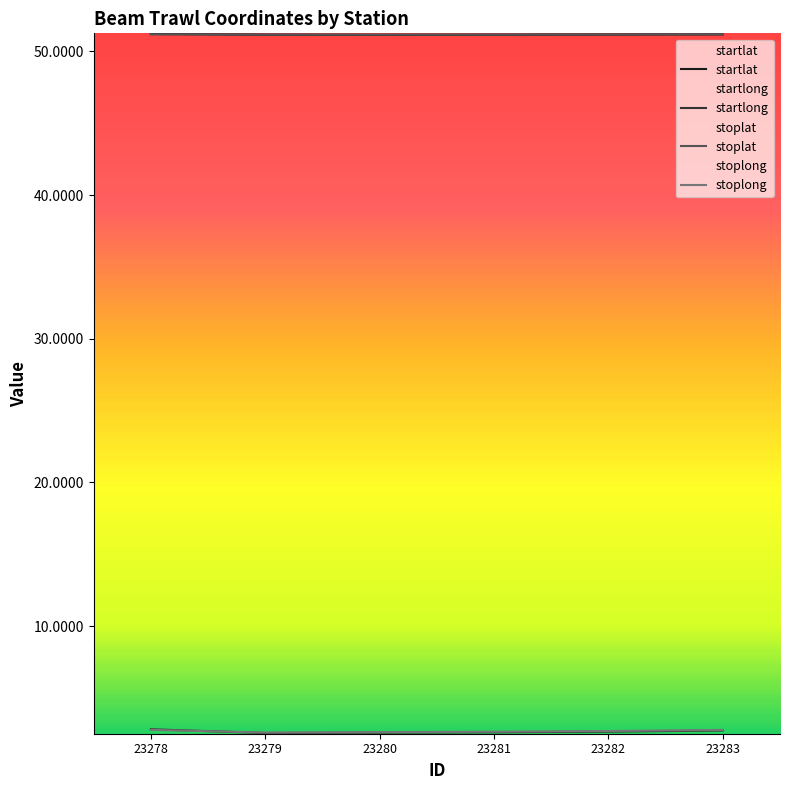

In stoplong, how many points are lower than both neighbors (excluding endpoints)?

1